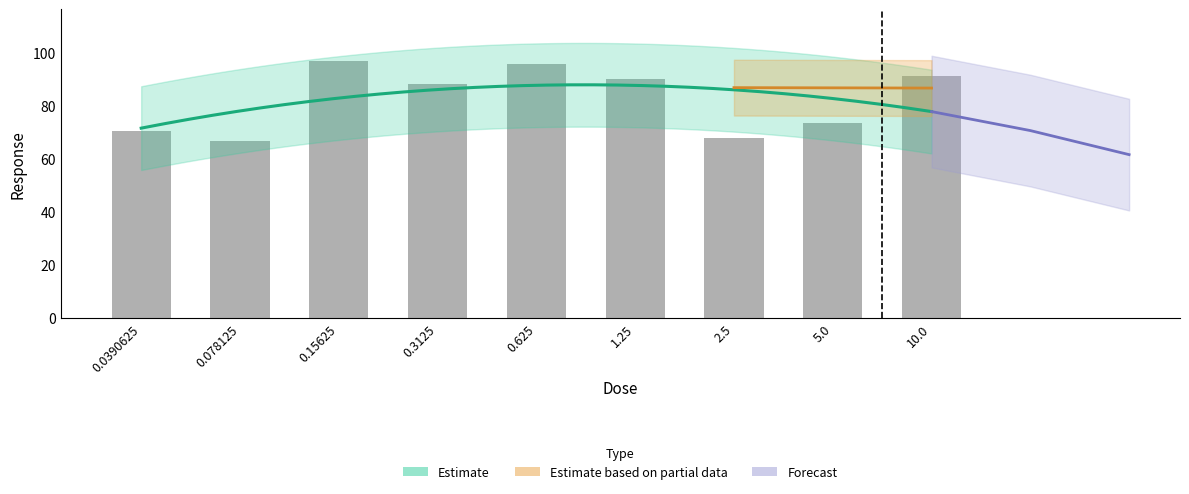

Between 5.0 and 10.0, which is larger?

10.0